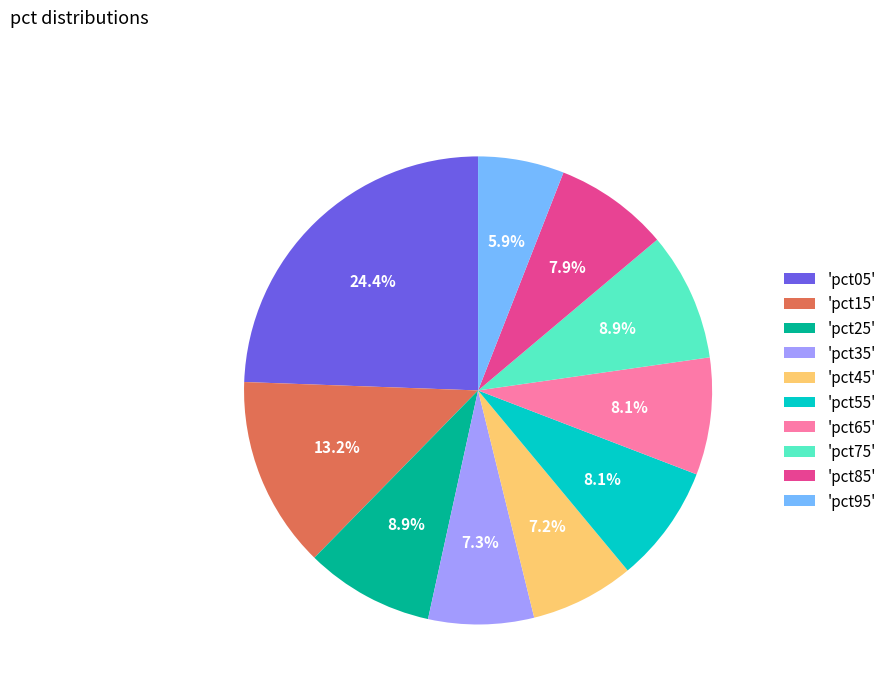

To the nearest percent, what is the average slice percentage?

10%